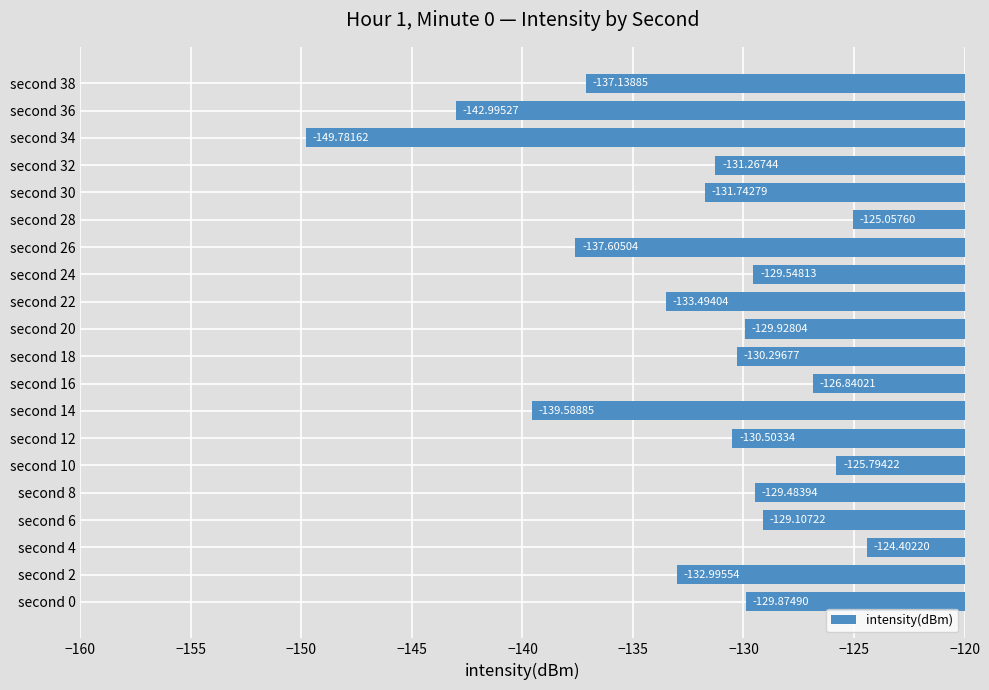

What is the average value?

-132.4